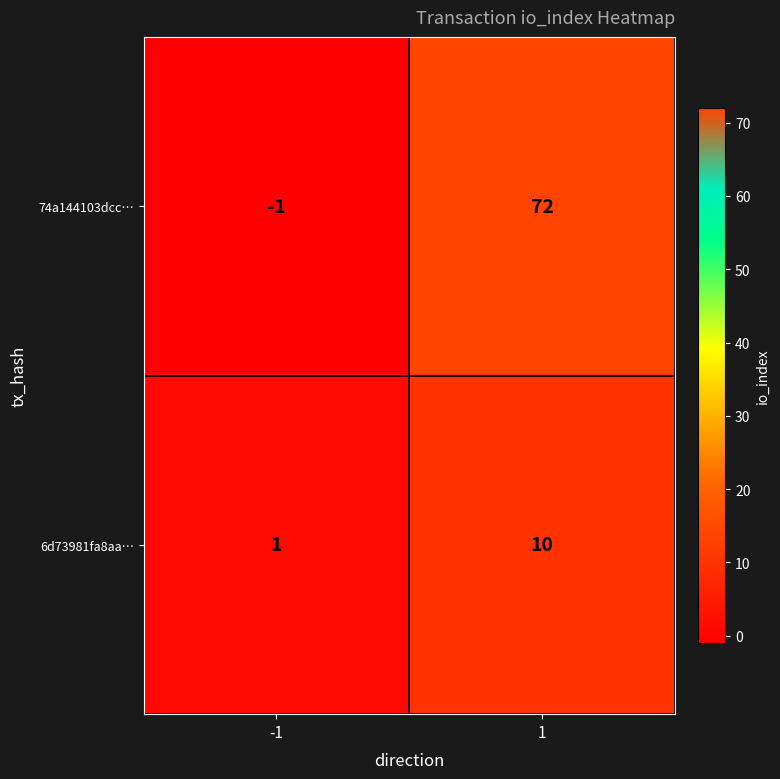

Reading left to right, what are all the values shown in this chart?

74a144103dcc…: -1	72
6d73981fa8aa…: 1	10